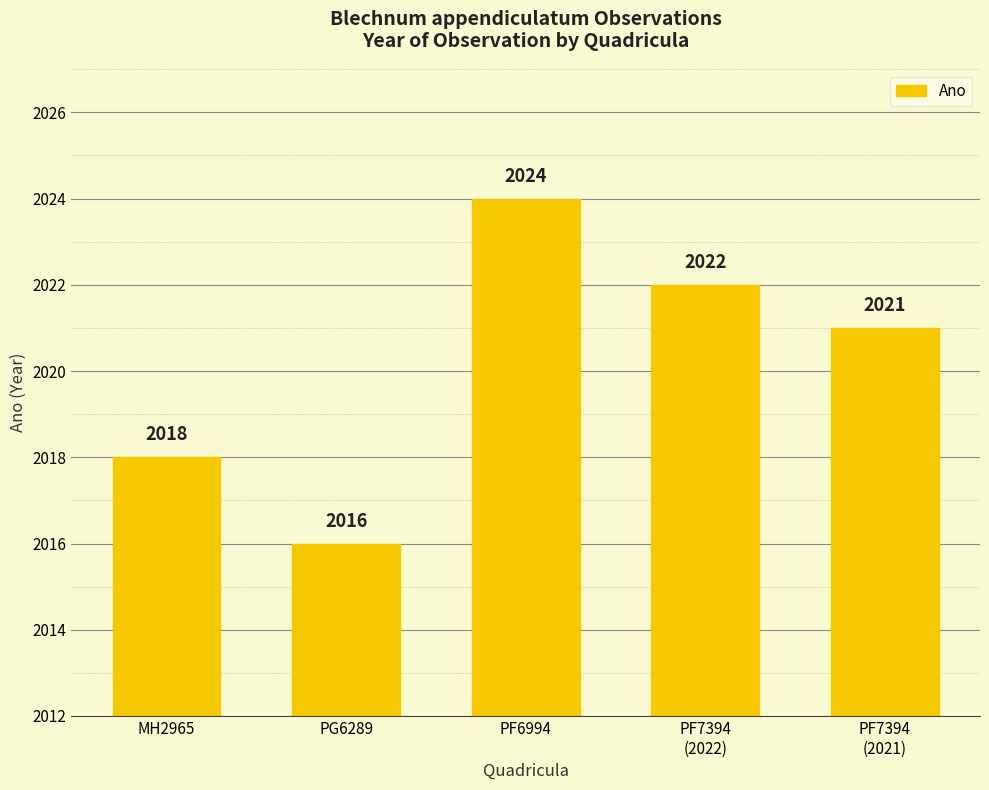

What is the difference between the values at PF6994 and PF7394
(2021)?

3